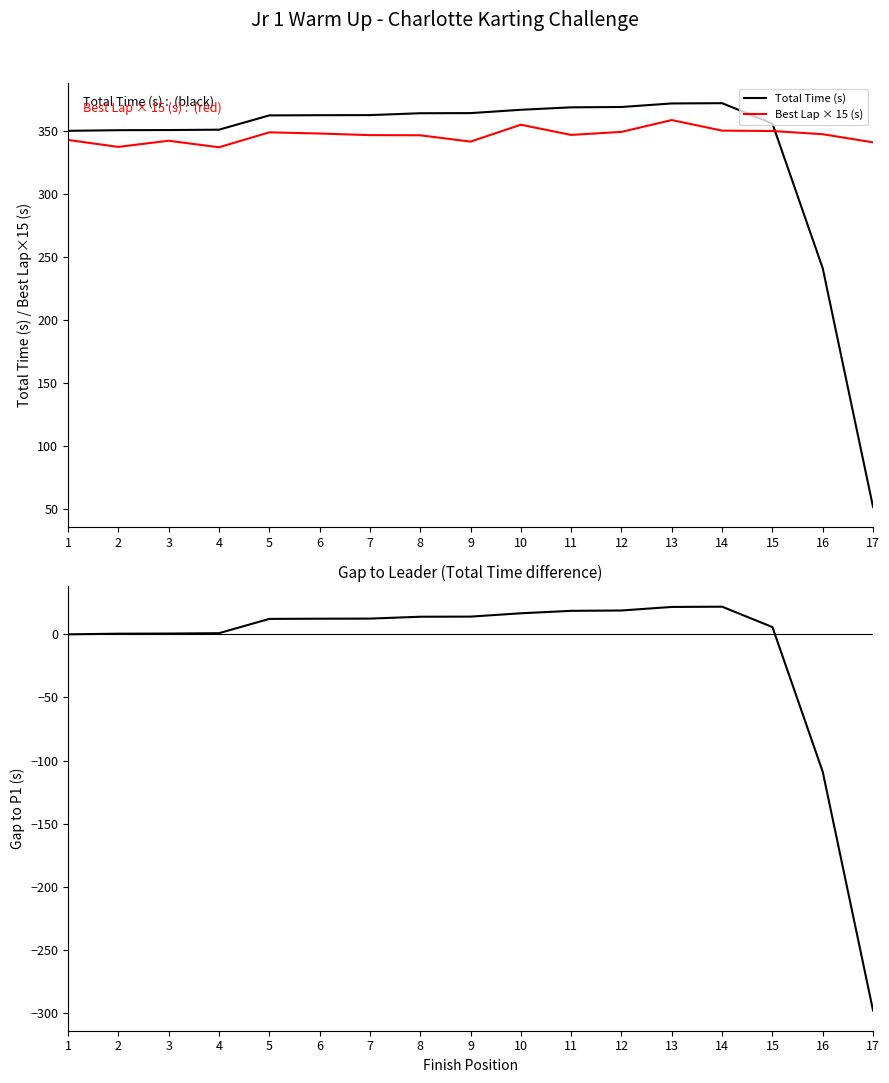

Which series has the largest total across all categories?

Best Lap × 15 (s)